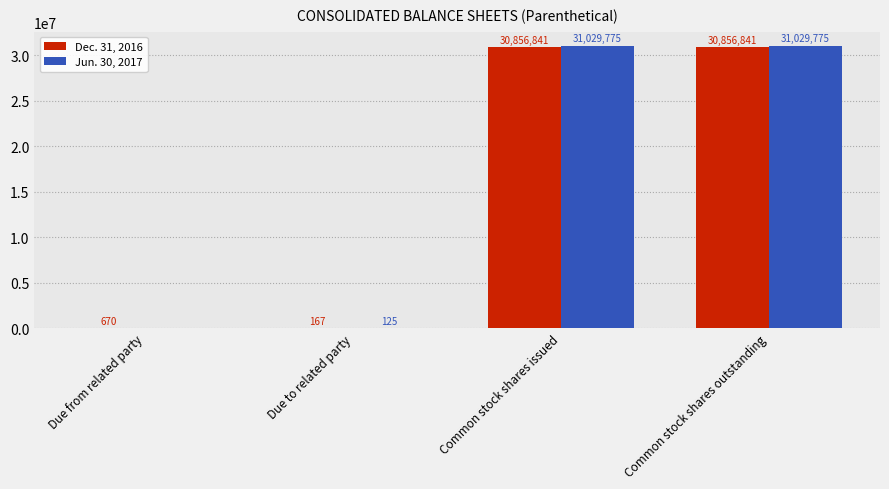

How many categories are shown in the chart?

4